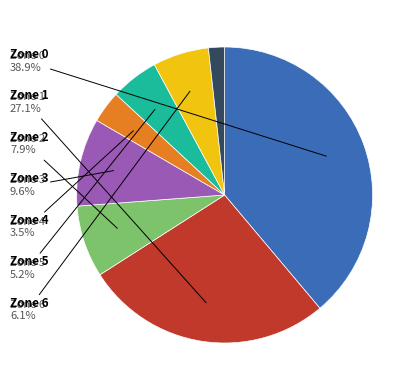

Is there a majority slice in this chart?

No